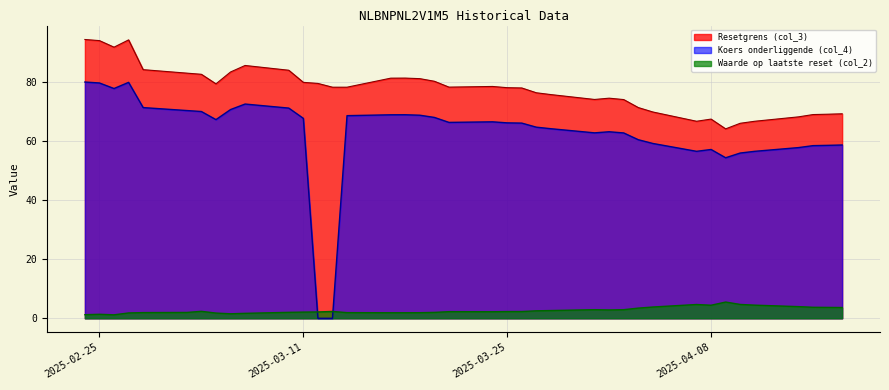

Which series has the largest total across all categories?

Resetgrens (col_3)